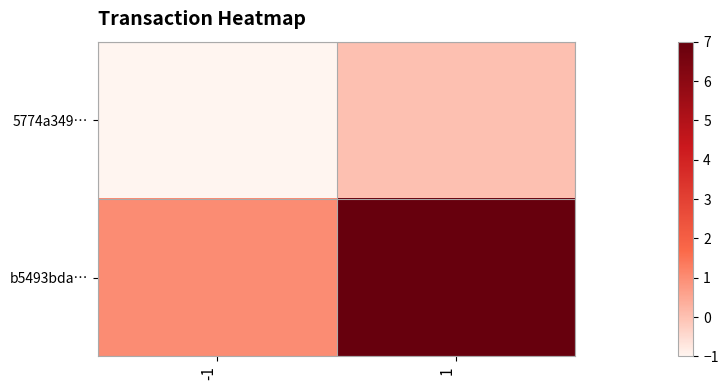

Which series has the largest total across all categories?

b5493bda…